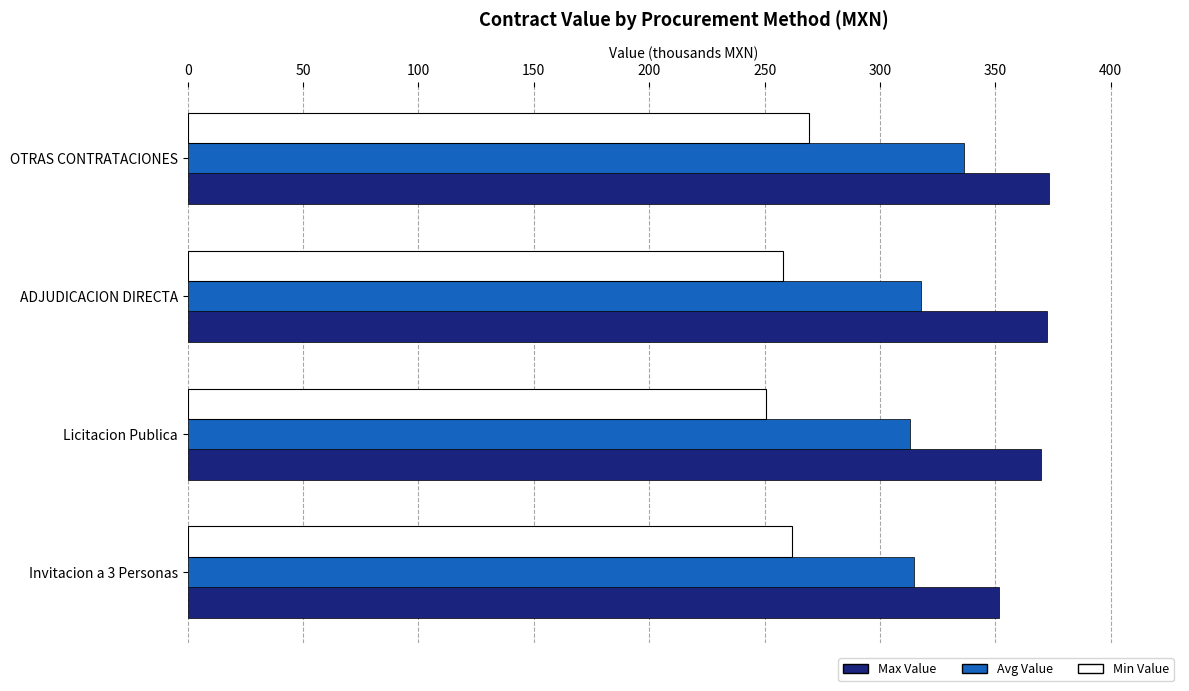

At how many categories does at least one series exceed 324?

4